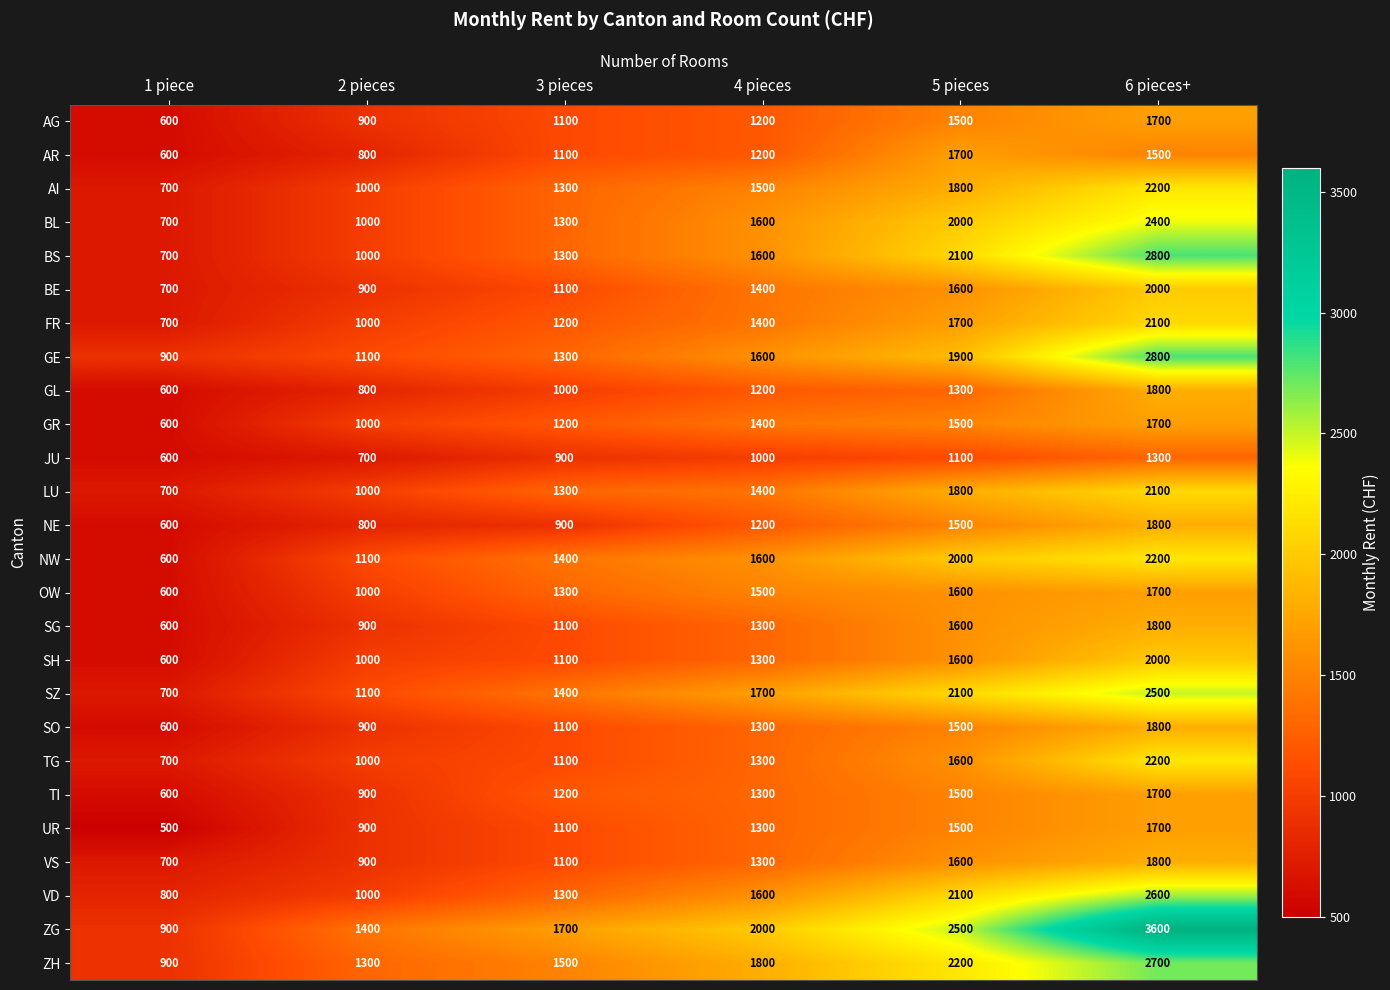

What is the average value of the LU series?

1383